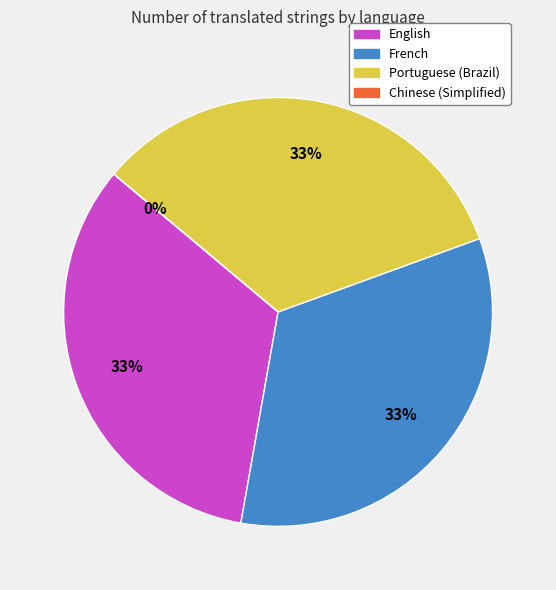

Does any single category account for the majority?

No